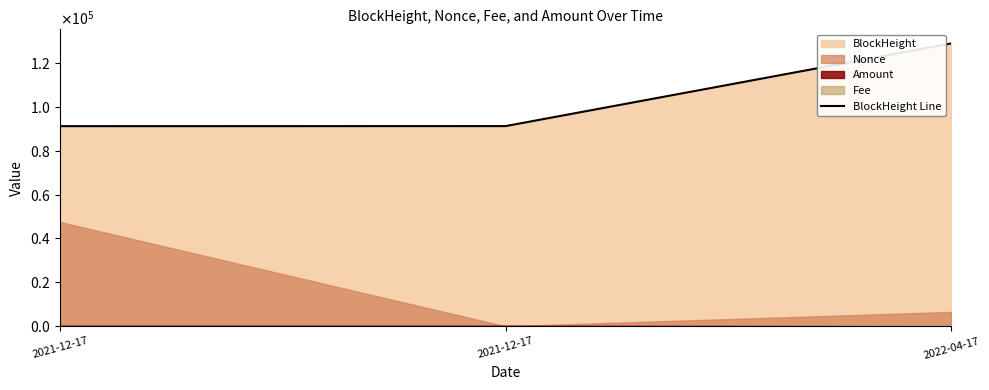

What is the label of the 3rd point from the left?

2022-04-17